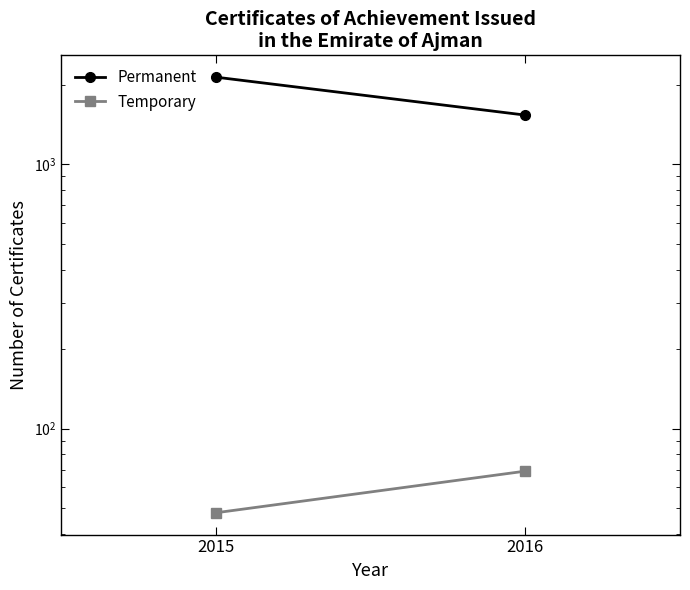

Rank the series at 2015 from lowest to highest value.

Temporary, Permanent